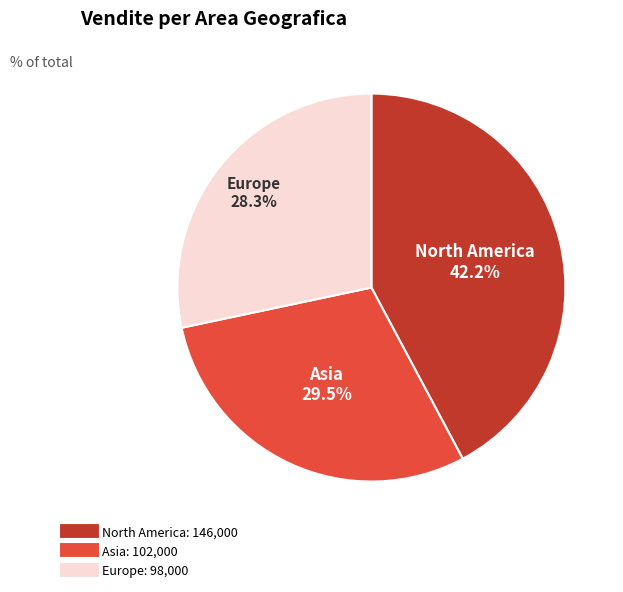

Is there any slice that represents more than half of the pie?

No